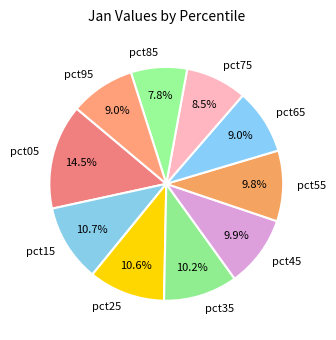

Is there any slice that represents more than half of the pie?

No